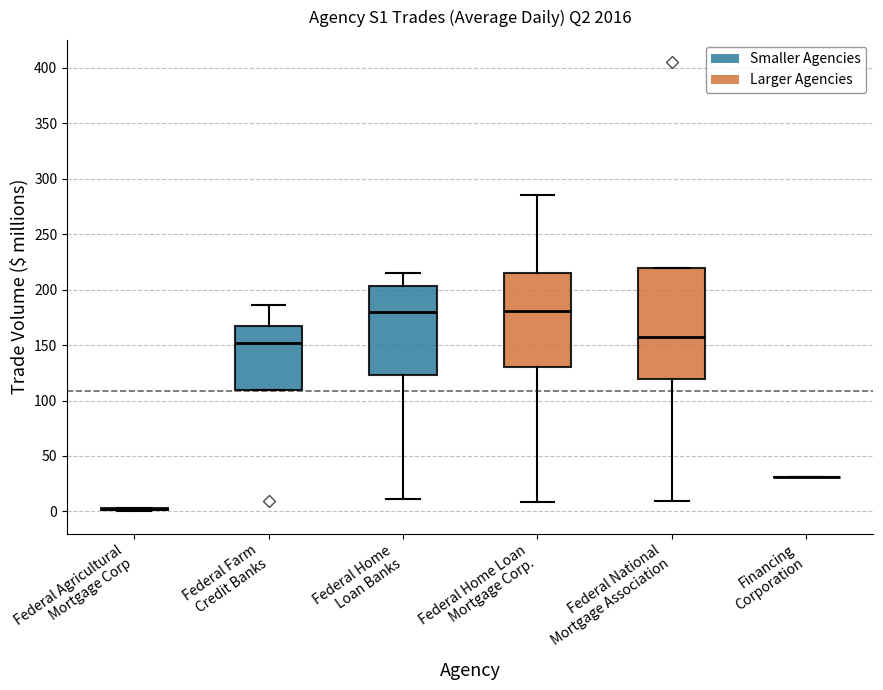

Reading left to right, transcribe this box plot: for each box, give where its median line is, the range the box spans, and where its two whiskers end, as read against the y-axis. The values are not printed on the chart, so give them approximately, as read against the axis.

Federal Agricultural Mortgage Corp: box collapsed to a line at 0, whiskers 0 to 5
Federal Farm Credit Banks: median 150, box 110 to 165, whiskers 110 to 185
Federal Home Loan Banks: median 180, box 125 to 205, whiskers 10 to 215
Federal Home Loan Mortgage Corp.: median 180, box 130 to 215, whiskers 10 to 285
Federal National Mortgage Association: median 155, box 120 to 220, whiskers 10 to 220
Financing Corporation: box collapsed to a line at 30, whiskers 30 to 30